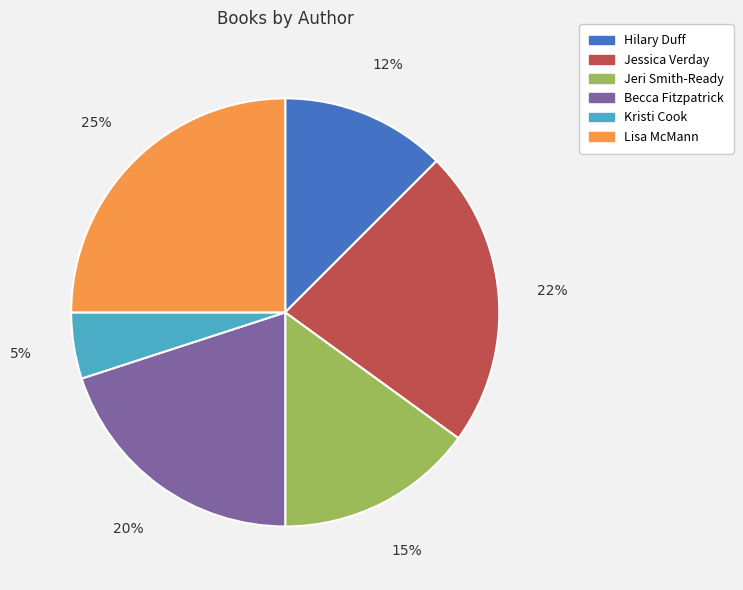

Does any single category account for the majority?

No